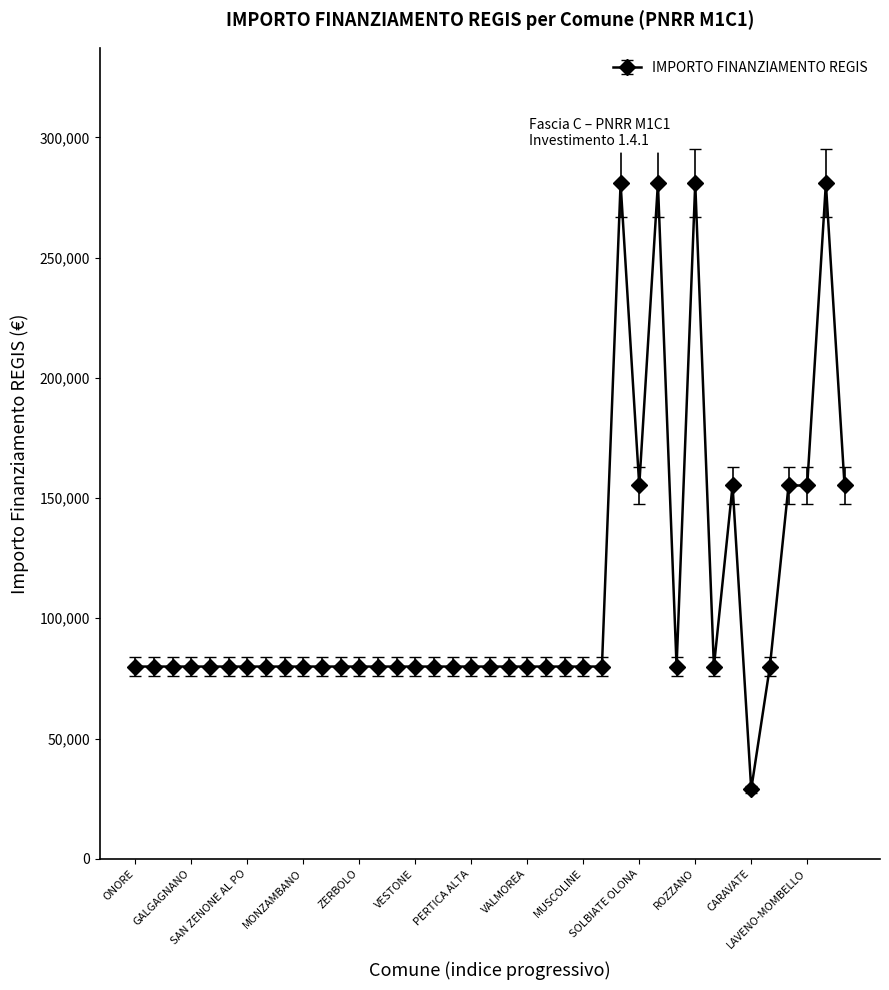

What is the difference between the second highest and second lowest values?

201010